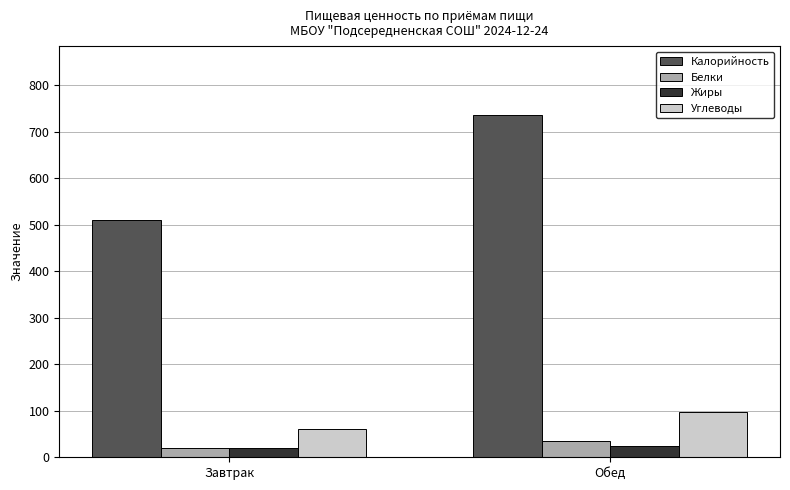

Between Завтрак and Обед, which series saw the biggest shift?

Калорийность